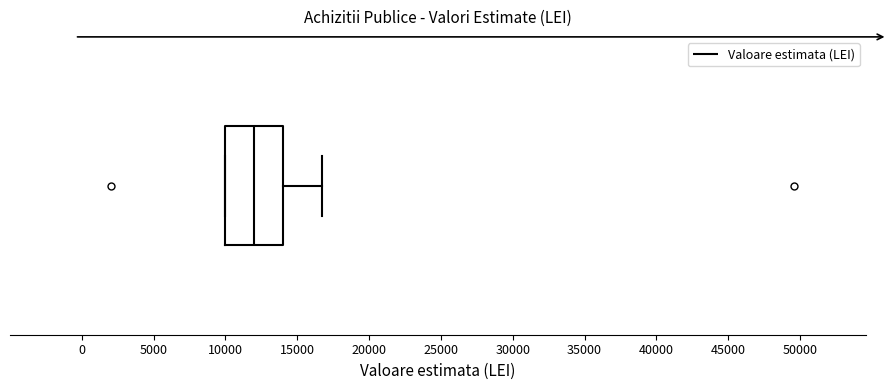

Where does the median line of the box sit on the x-axis? The values are not printed on the chart, so give them approximately, as read against the axis.

12000